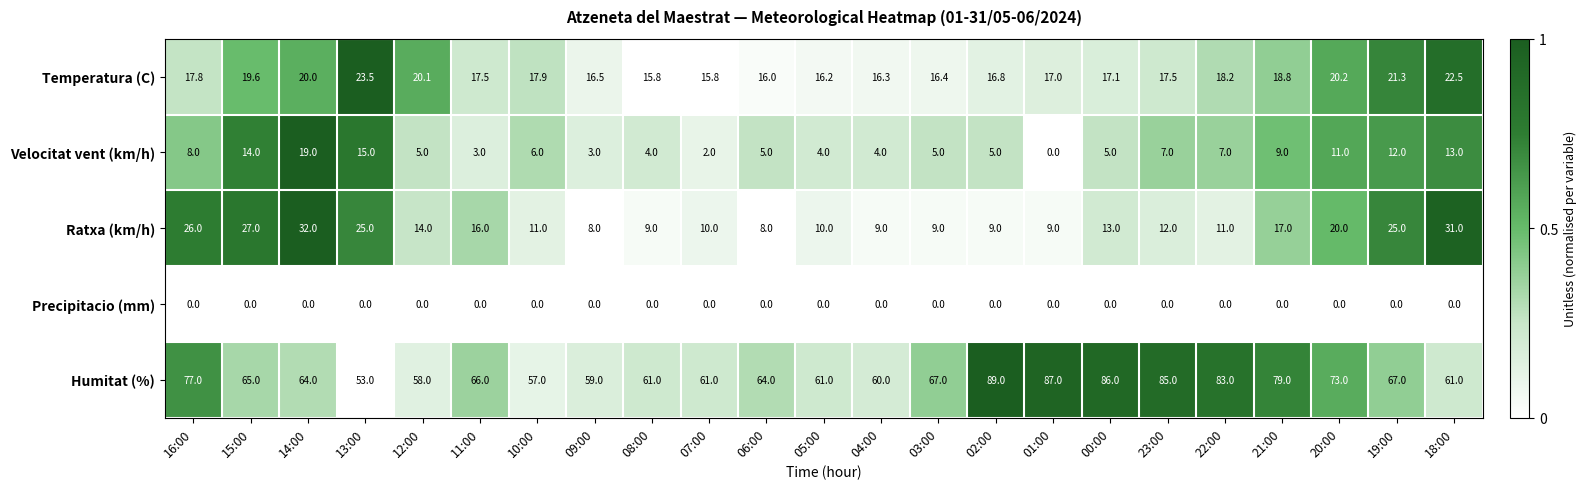

What is the difference between the maximum and minimum values in the Velocitat vent (km/h) series?

19.0